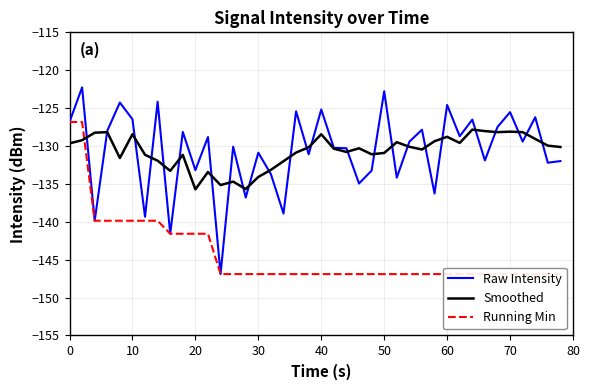

In Smoothed, how many points are lower than both neighbors (excluding endpoints)?

10